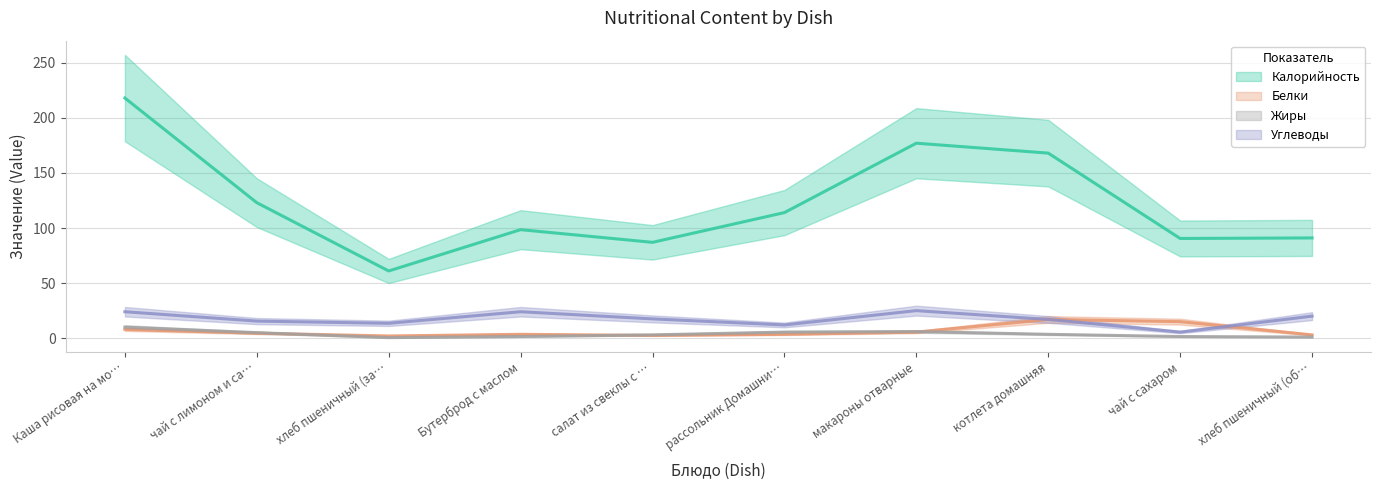

Where do Белки and Жиры first cross each other?

Каша рисовая на молоке с маслом and чай с лимоном и сахаром